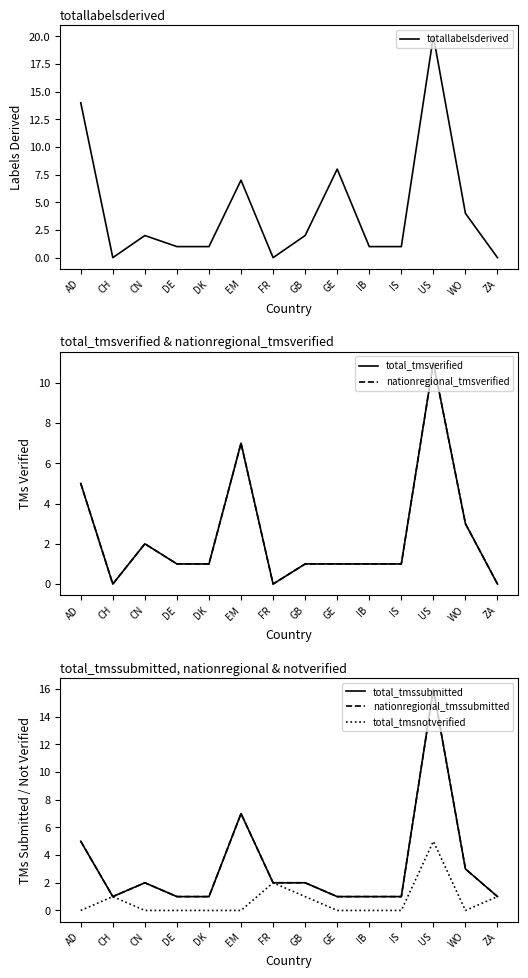

Which series has the widest spread of values?

totallabelsderived